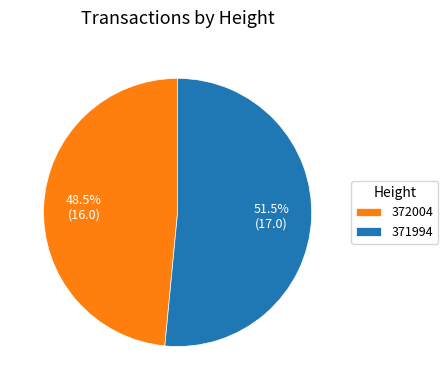

Rank the categories by value from lowest to highest.

372004, 371994